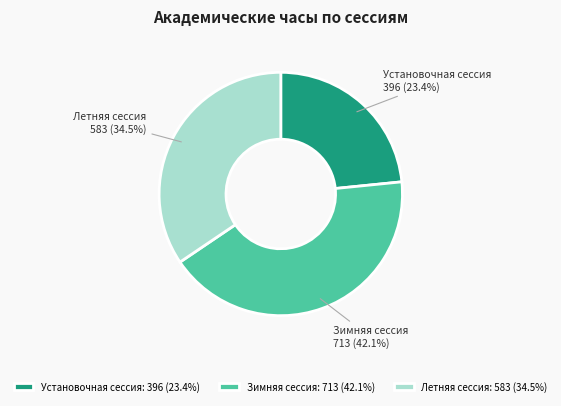

What is the largest slice in the pie chart?

Зимняя сессия